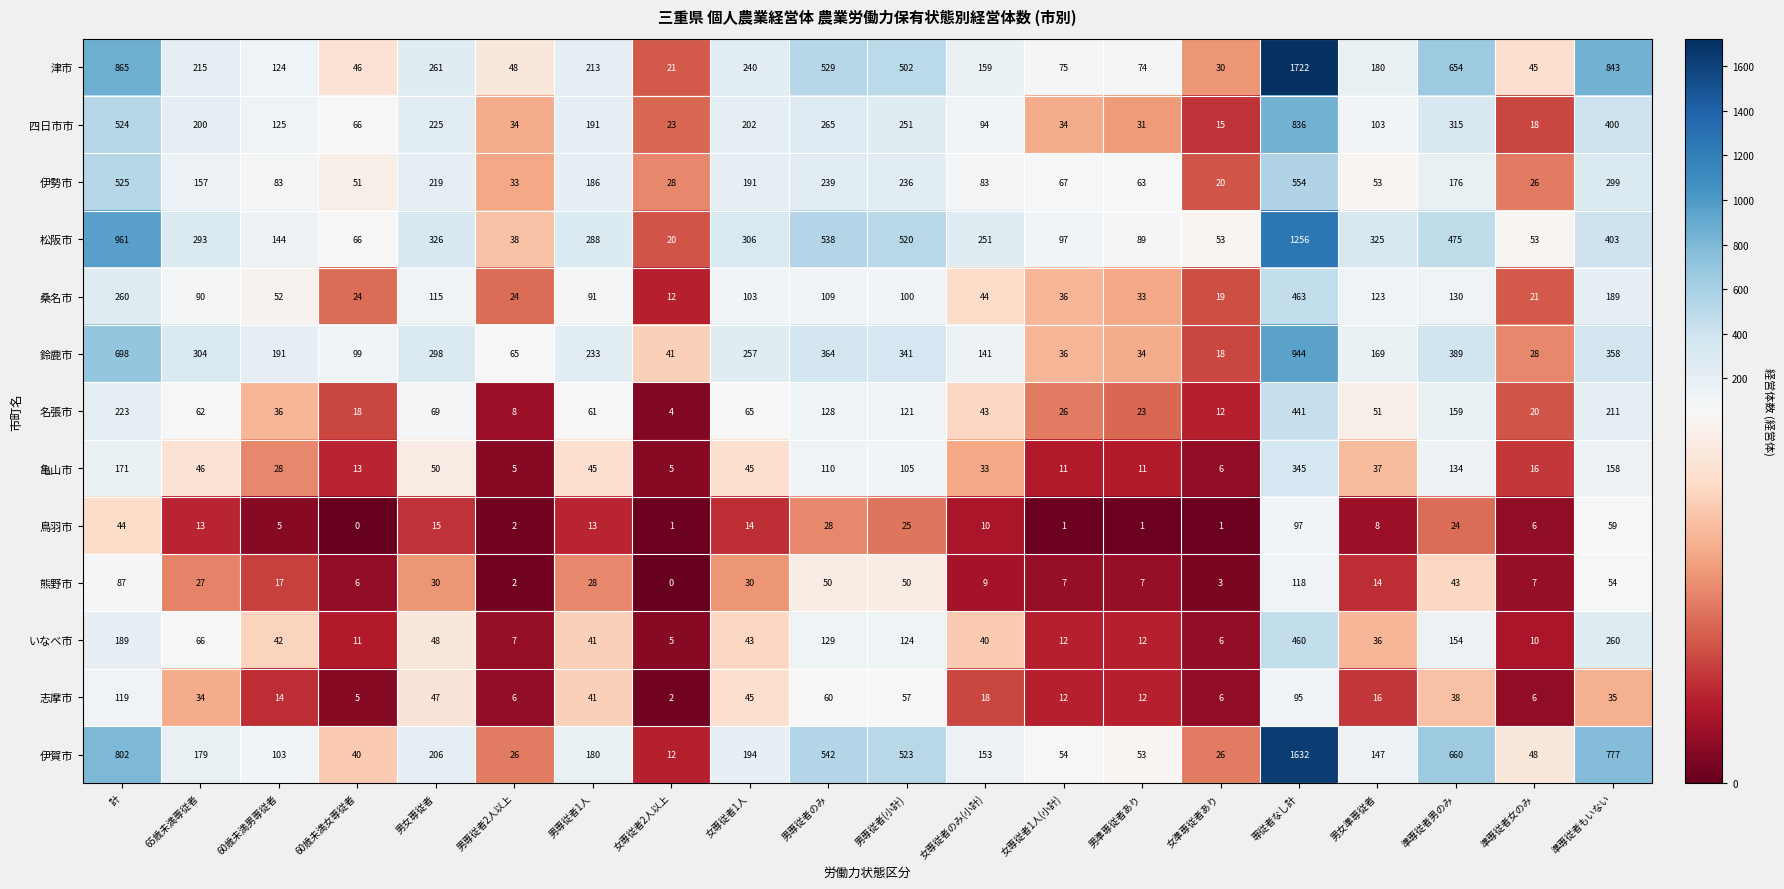

The value of 伊賀市 at 女準専従者あり is 6. True or false?

False